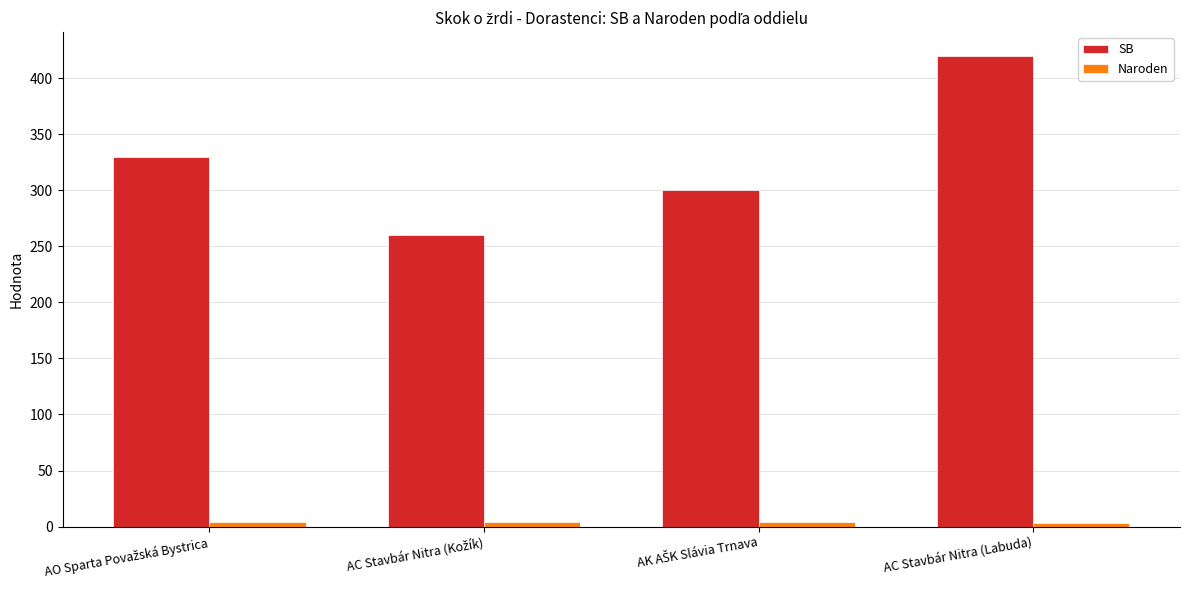

What is the greatest value displayed?

420